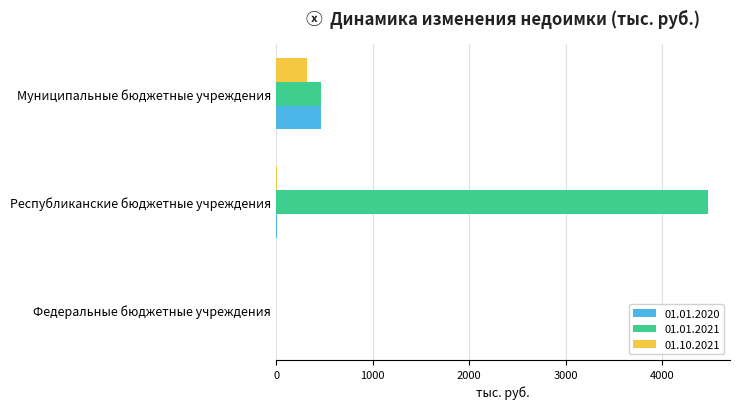

Is it true that 01.01.2021 equals 468.5 at Муниципальные бюджетные учреждения?

True